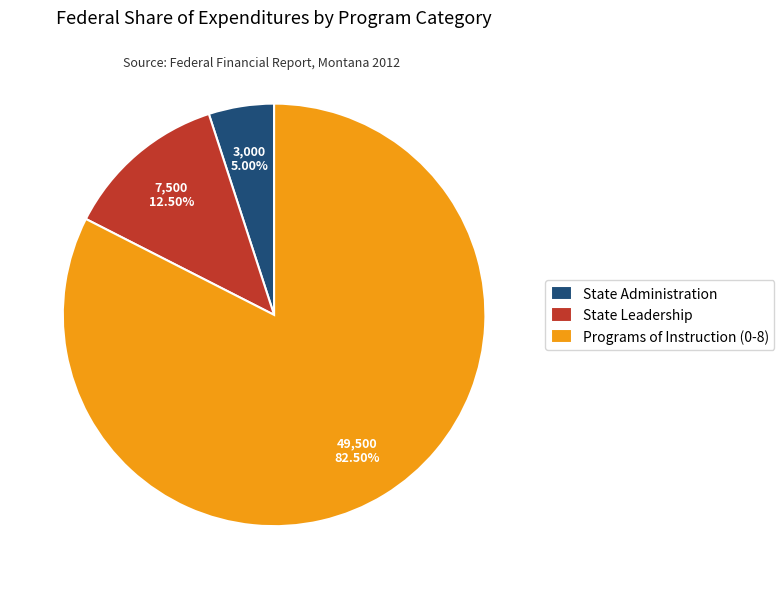

Rank the categories by value from highest to lowest.

Programs of Instruction (0-8), State Leadership, State Administration